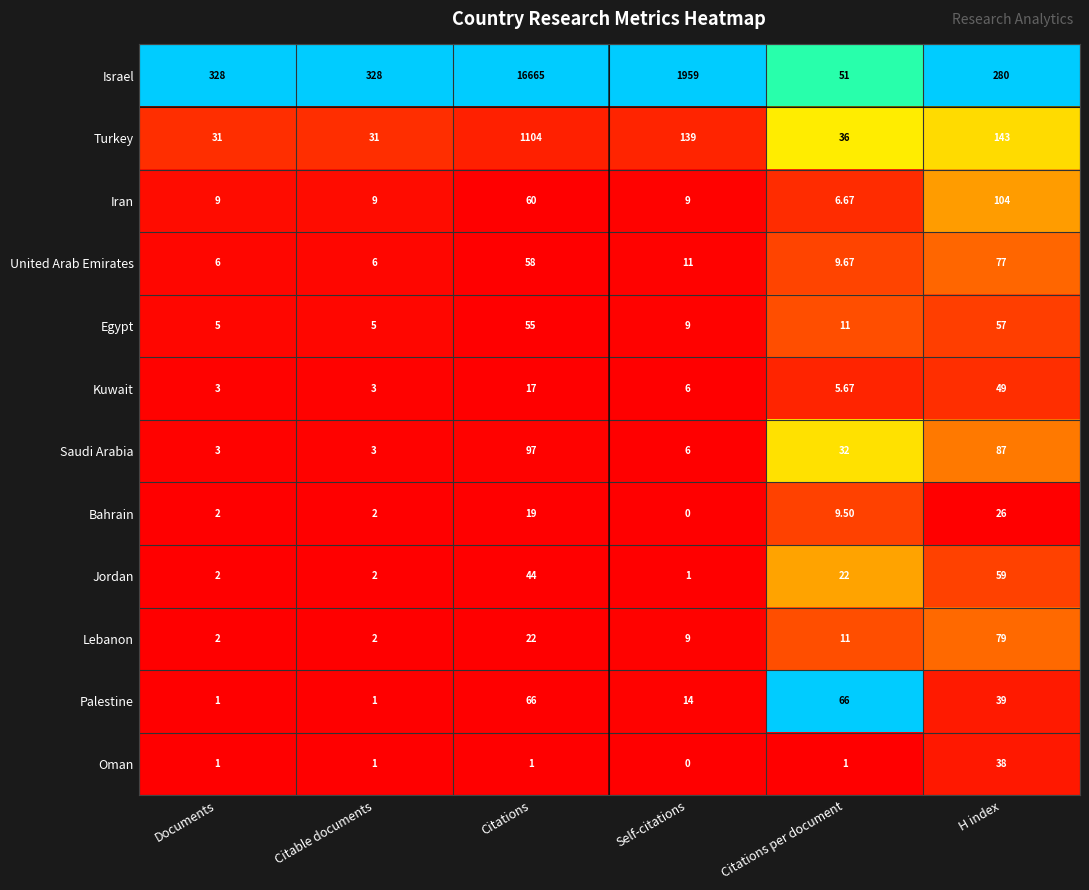

What is the total value across all series at Self-citations?

2163.0